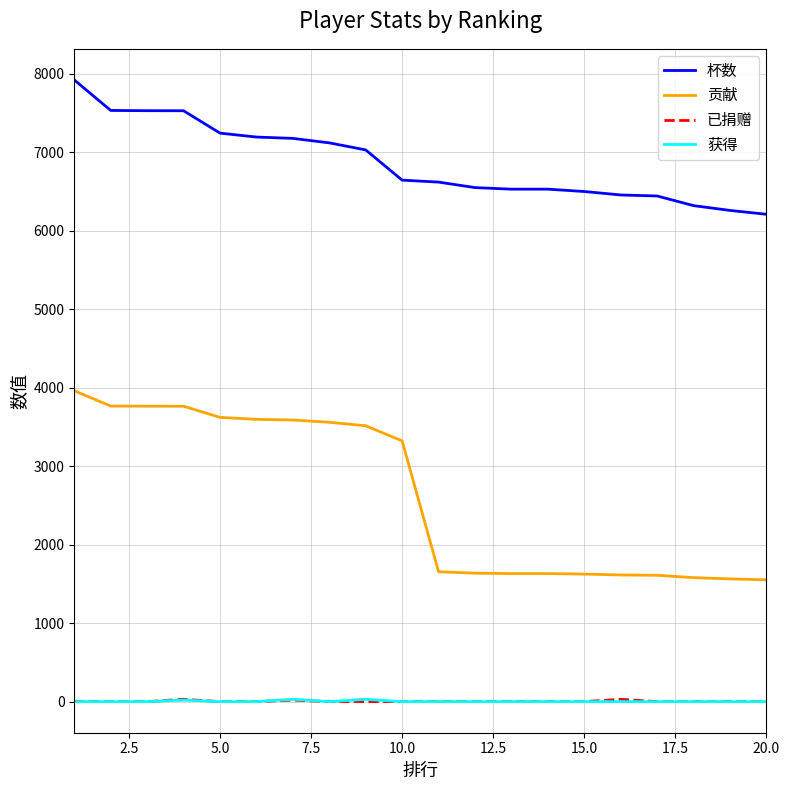

Which series has the widest spread of values?

贡献